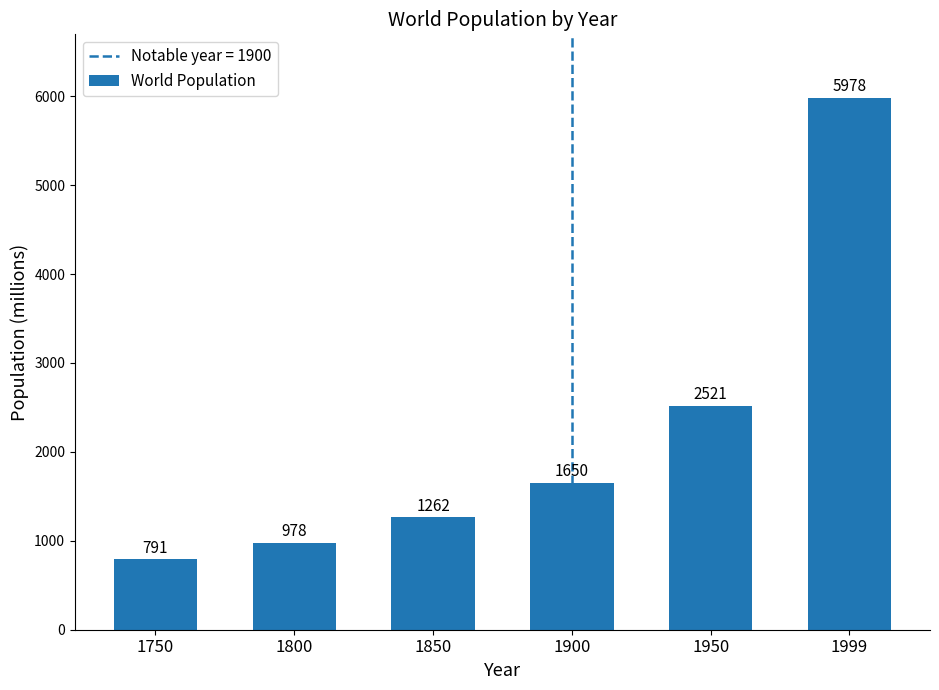

Are the bars horizontal?

No